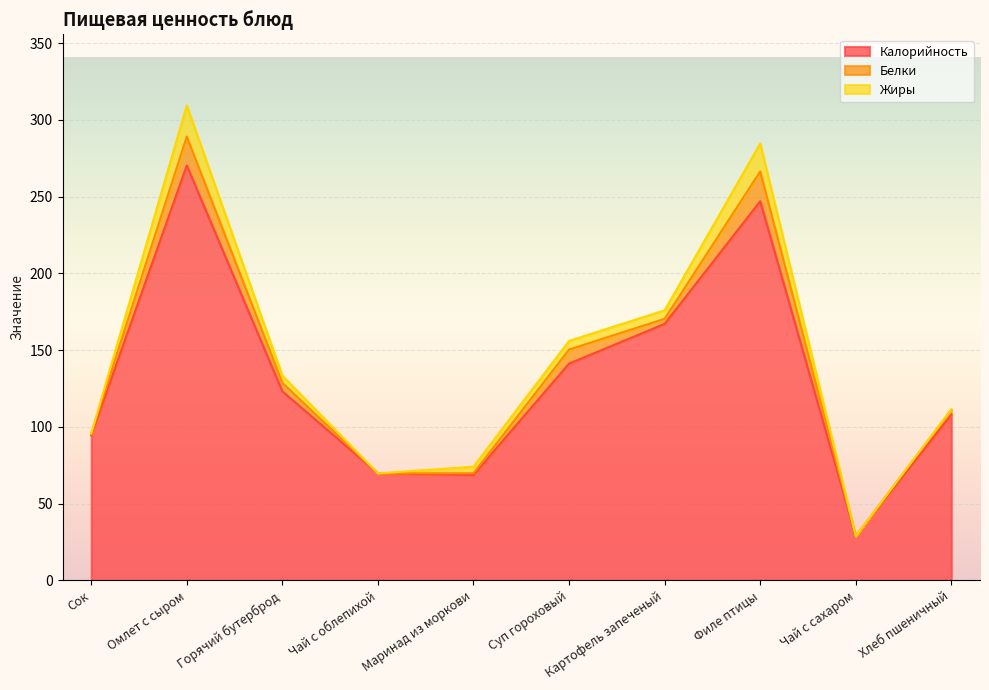

True or false: Калорийность and Белки cross at least once.

False